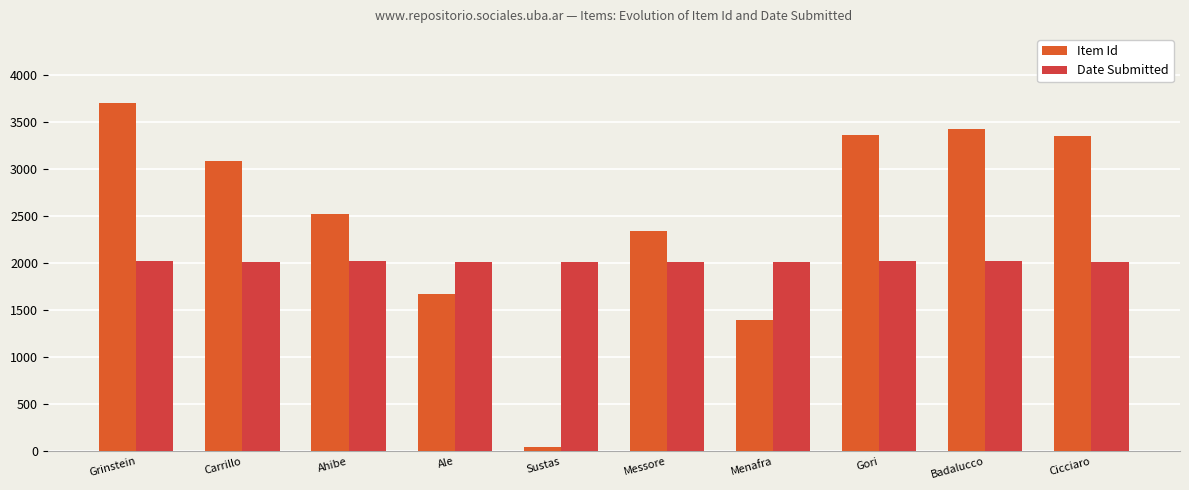

How many categories are shown in the chart?

10